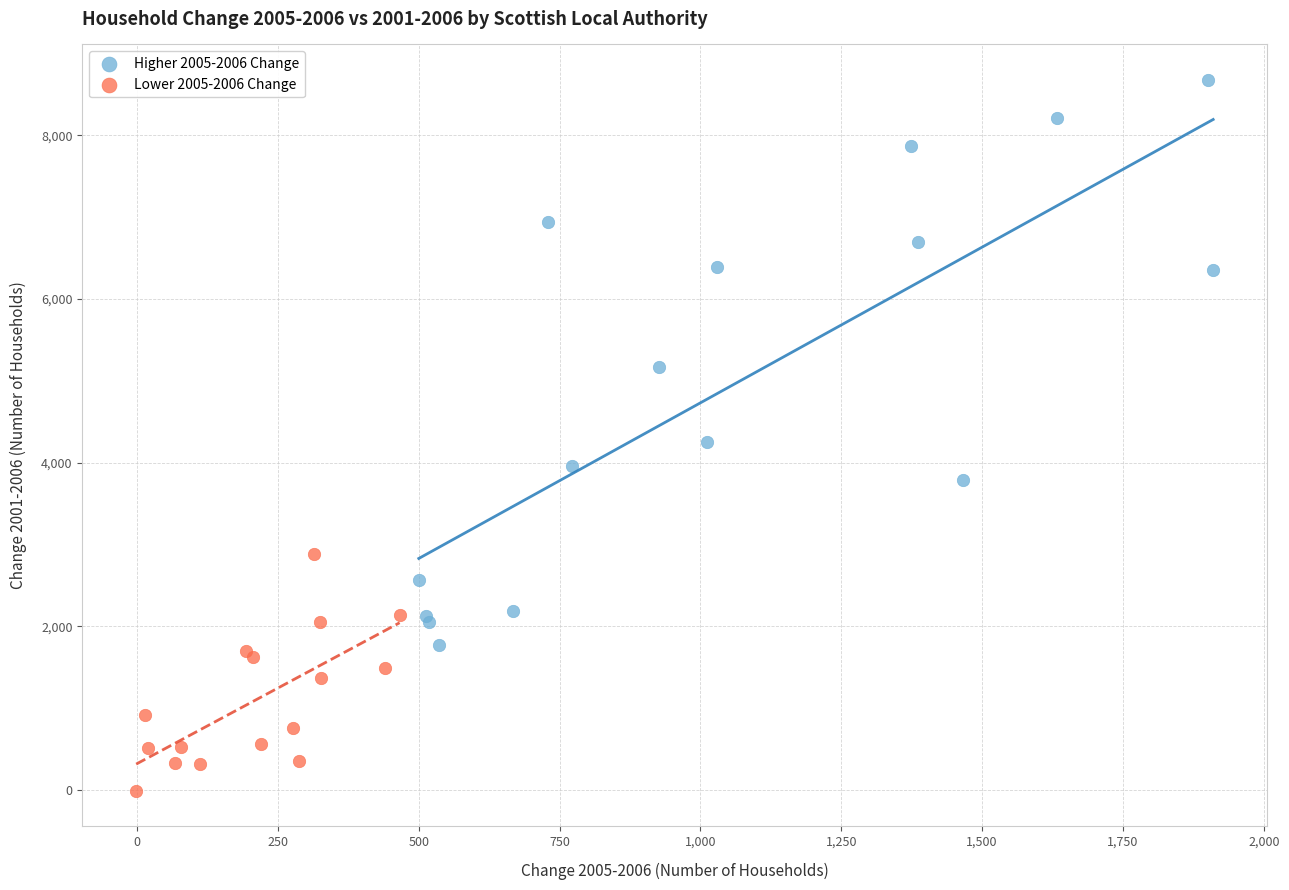

Which series contains the lowest Y value?

Lower 2005-2006 Change